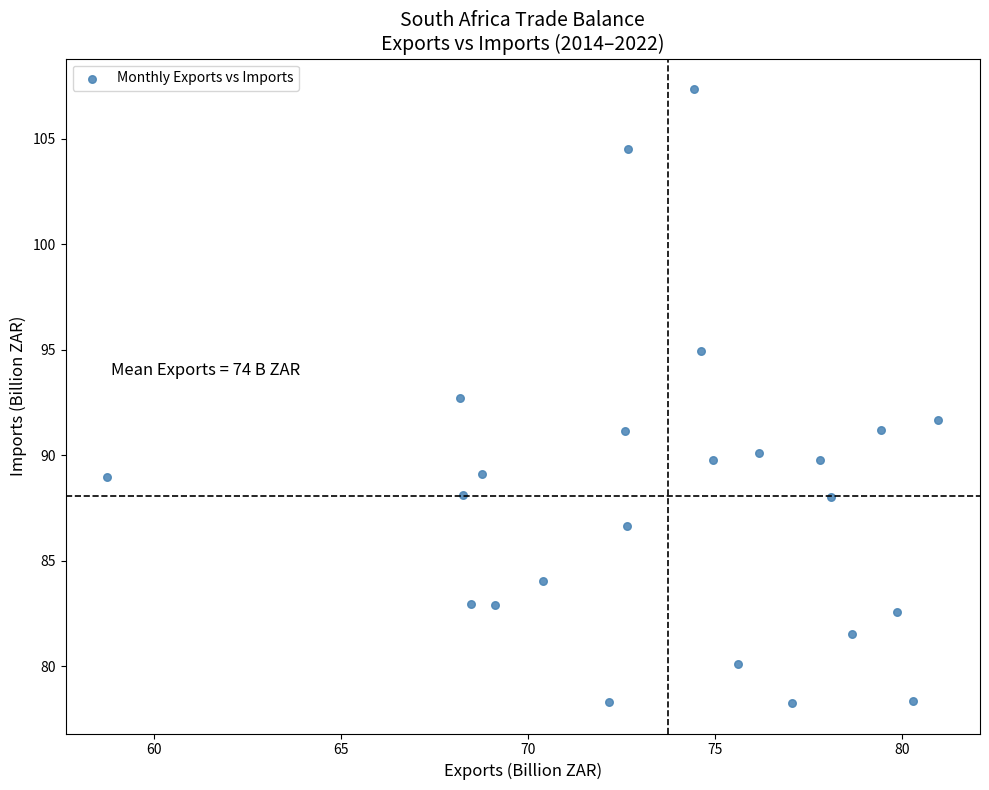

What Y value in the scatter plot is closest to 92?

91.7